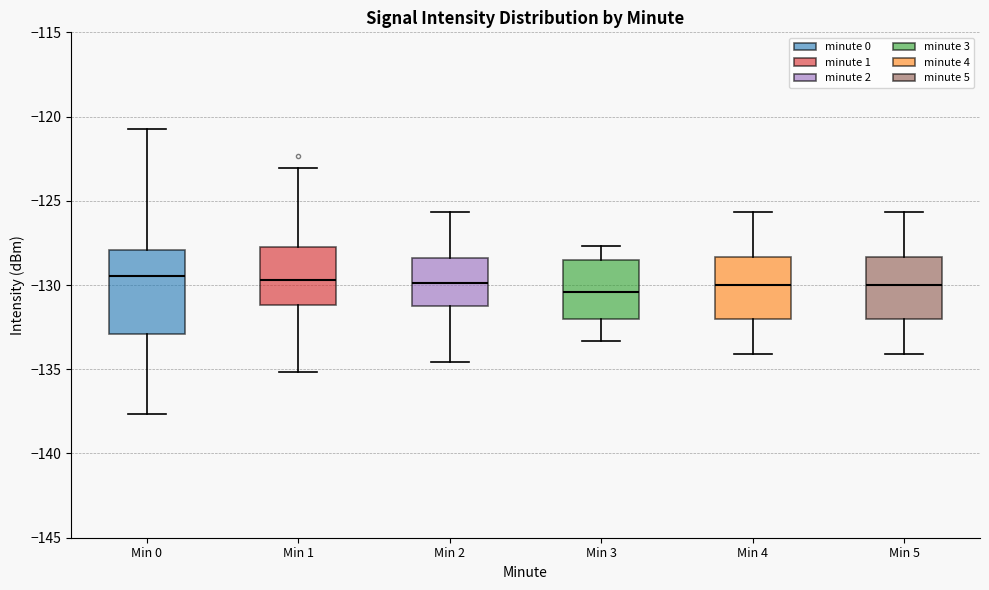

Where is the lower edge of the box for Min 0 on the y-axis? The values are not printed on the chart, so give them approximately, as read against the axis.

-133.0